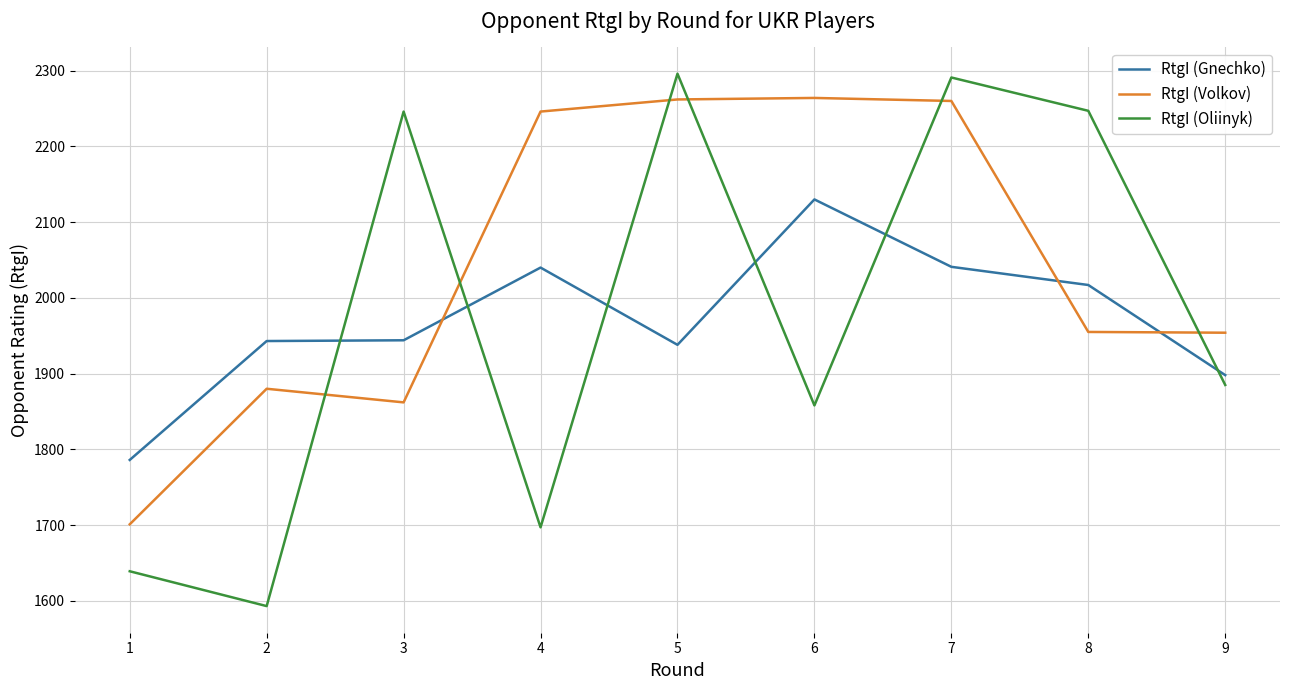

What is the sum of all RtgI (Volkov) values?

18384